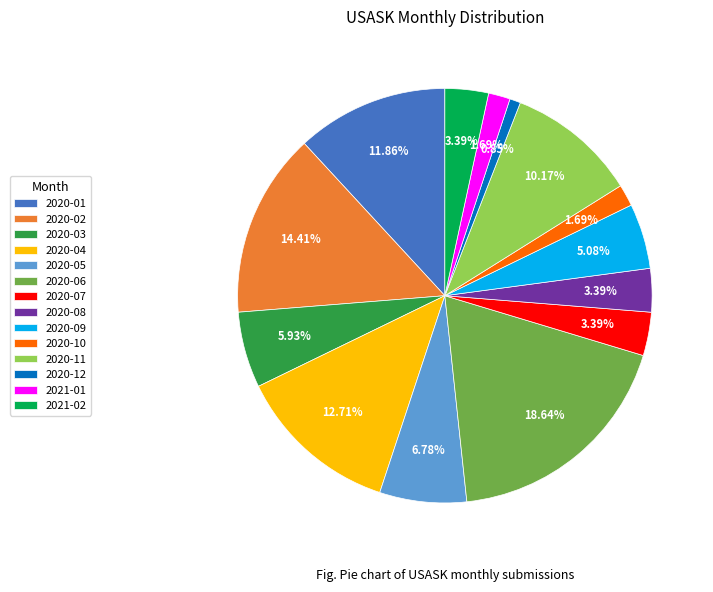

To the nearest percent, what is the difference between the 2021-01 and 2020-11 slice percentages?

8%